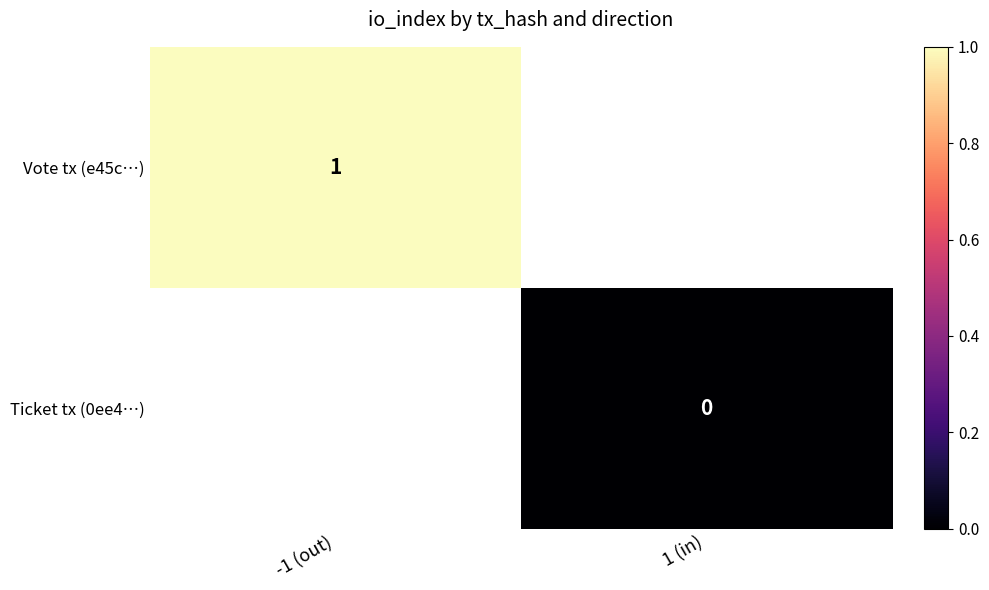

True or false: Vote tx (e45c…) has a value of 1 at -1 (out).

True